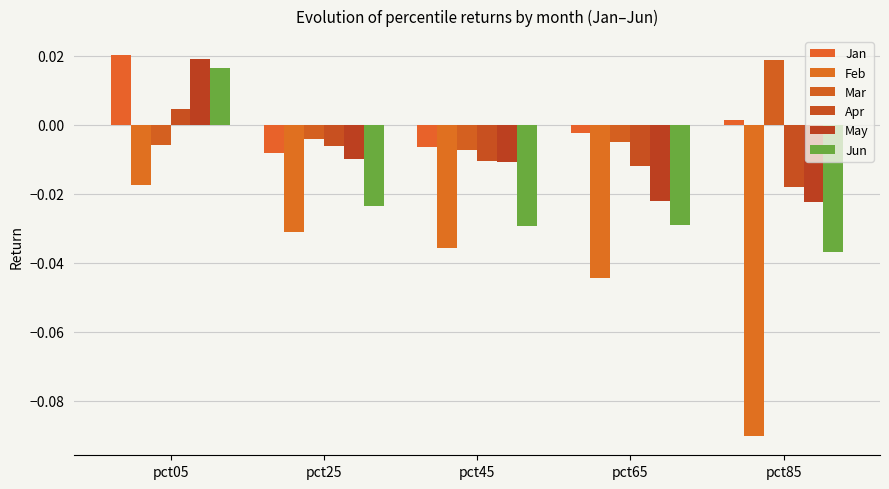

How many values in May are below zero?

4